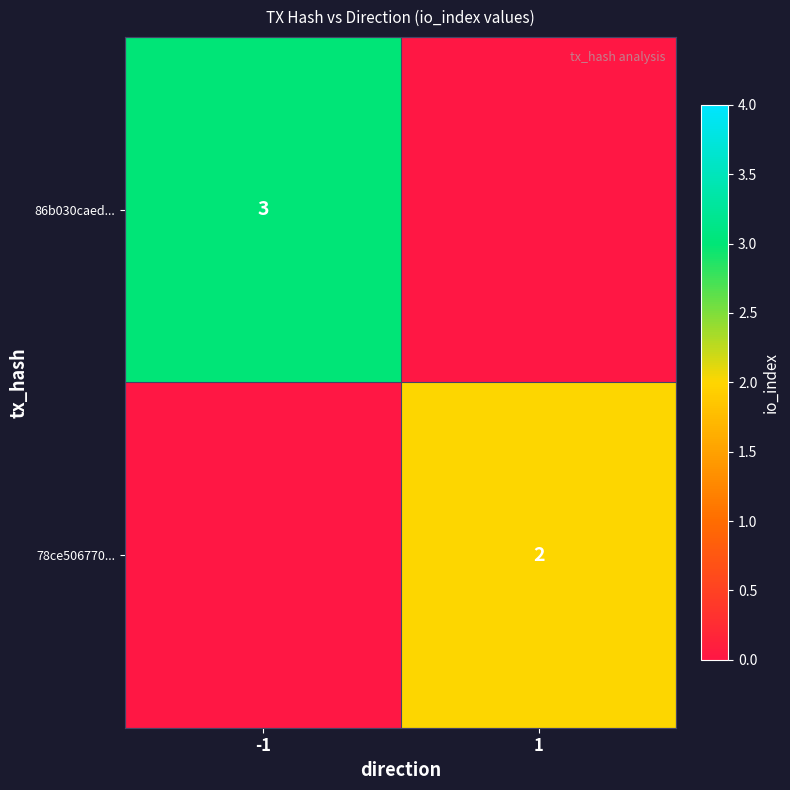

What is the difference between the highest and lowest values at -1?

3